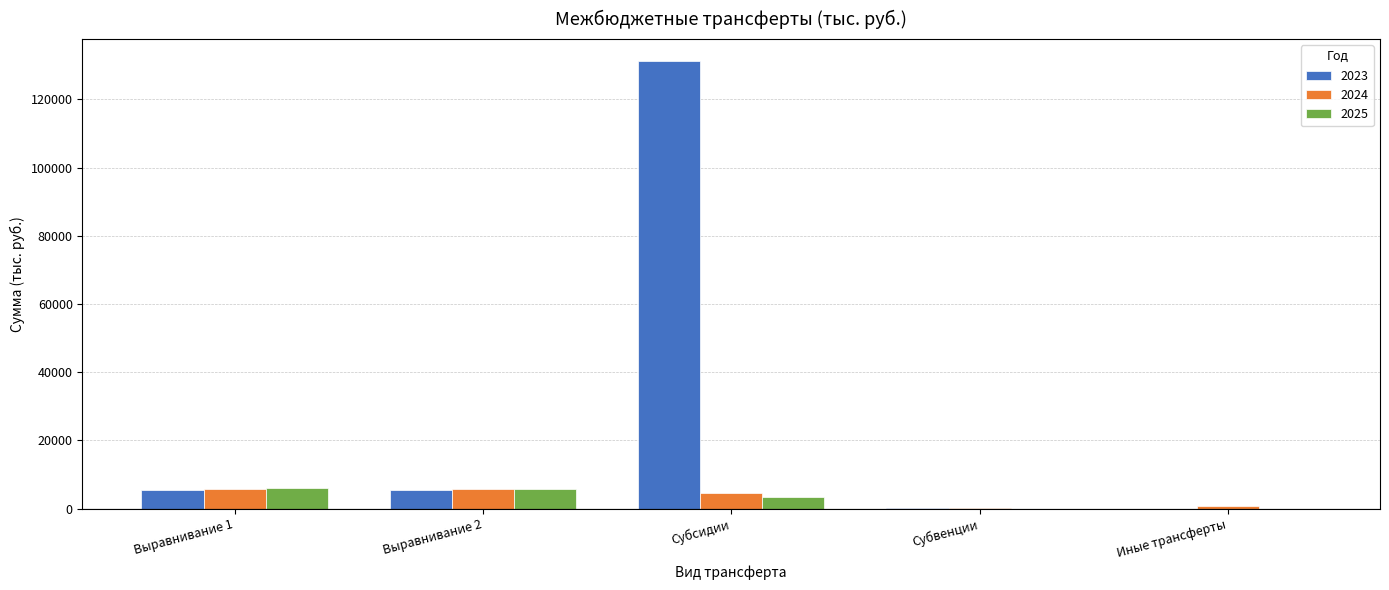

Which category has the highest value in the 2023 series?

Субсидии